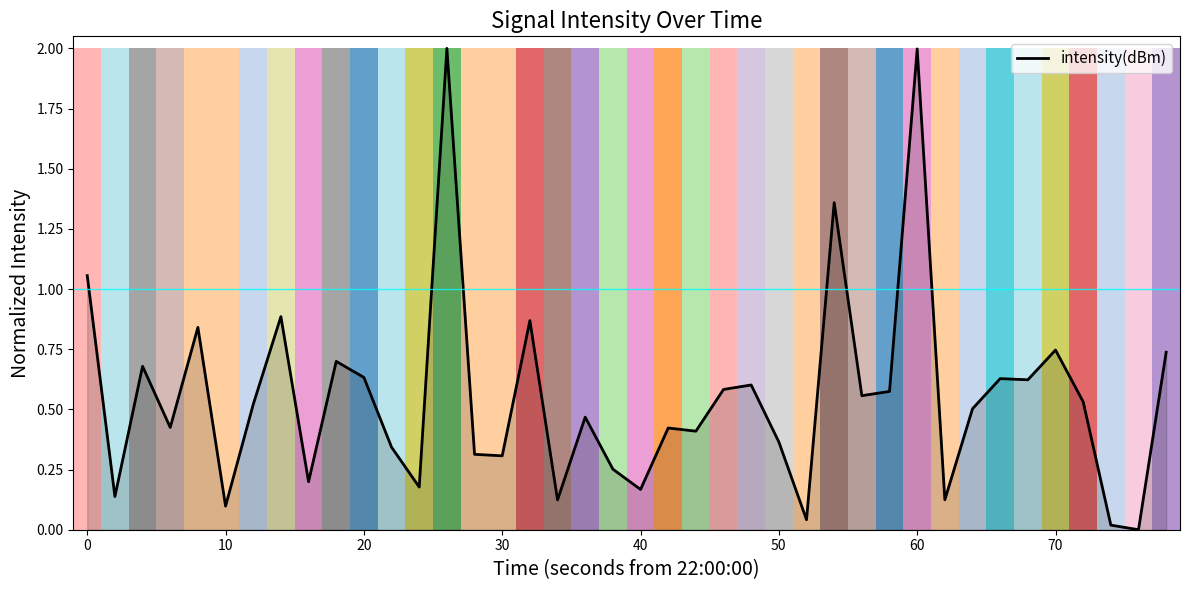

What is the highest value of the intensity(dBm) series?

2.0